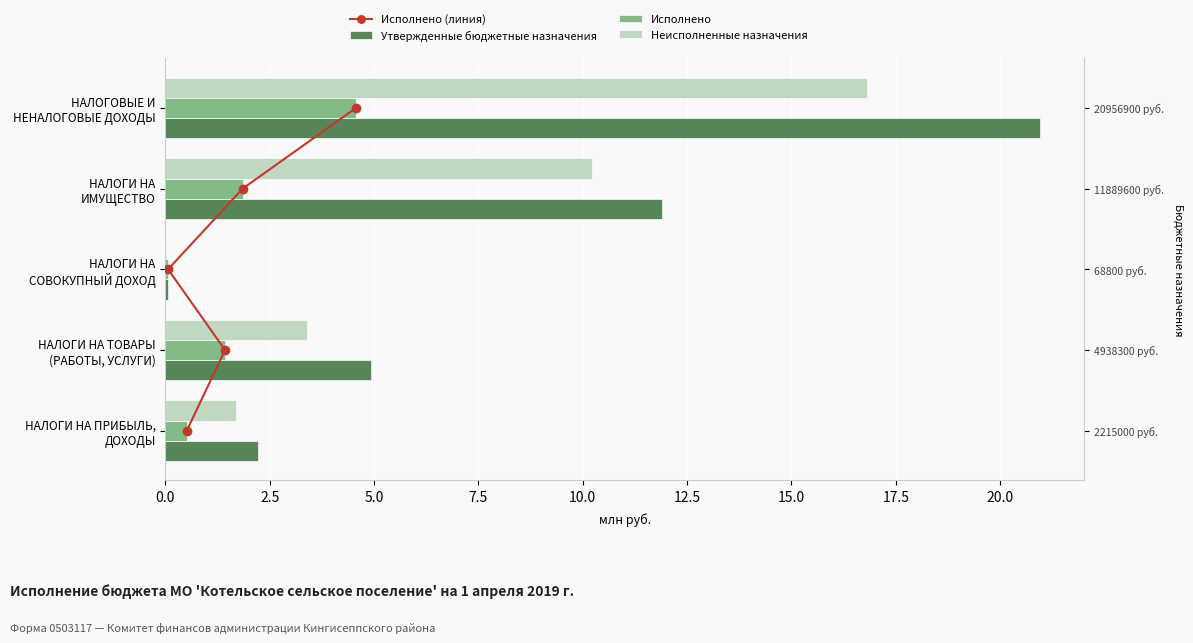

Which series has the widest spread of values?

Утвержденные бюджетные назначения